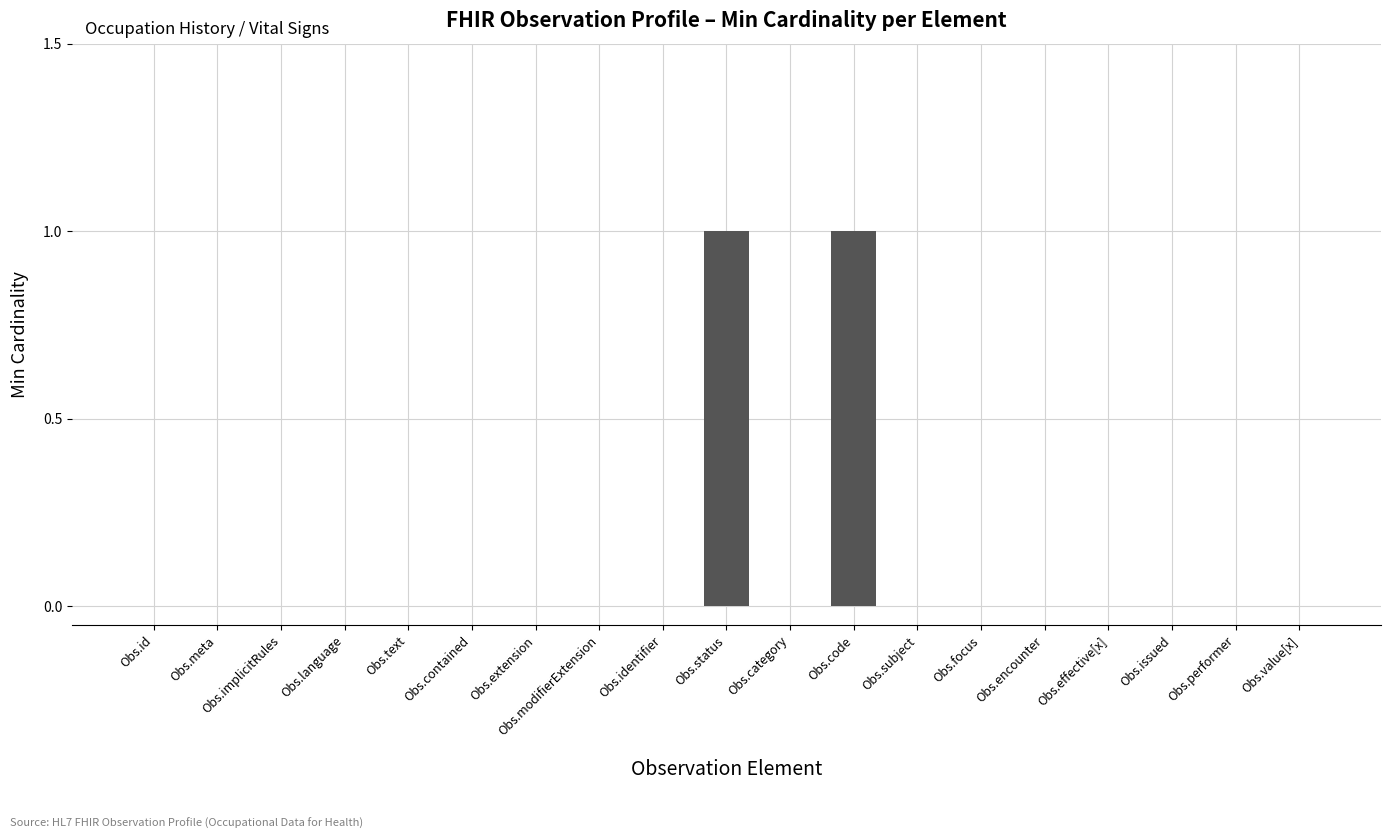

What is the change in value from Obs.text to Obs.code?

+1